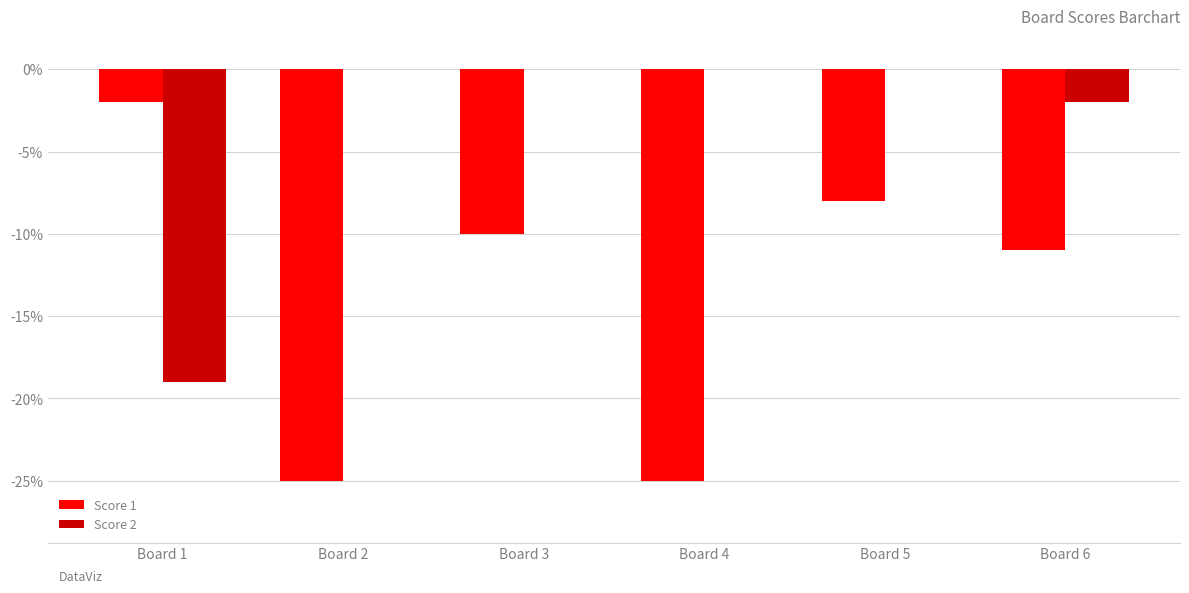

Which series has the largest range (max minus min)?

Score 1